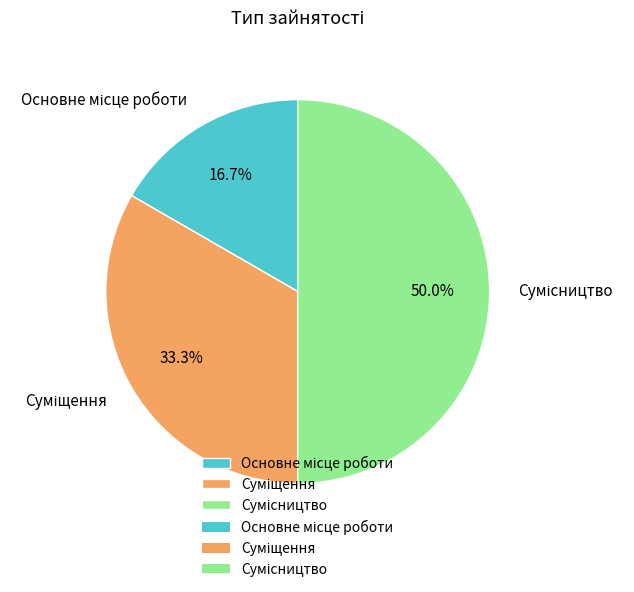

To the nearest percent, what is the average slice percentage?

33%